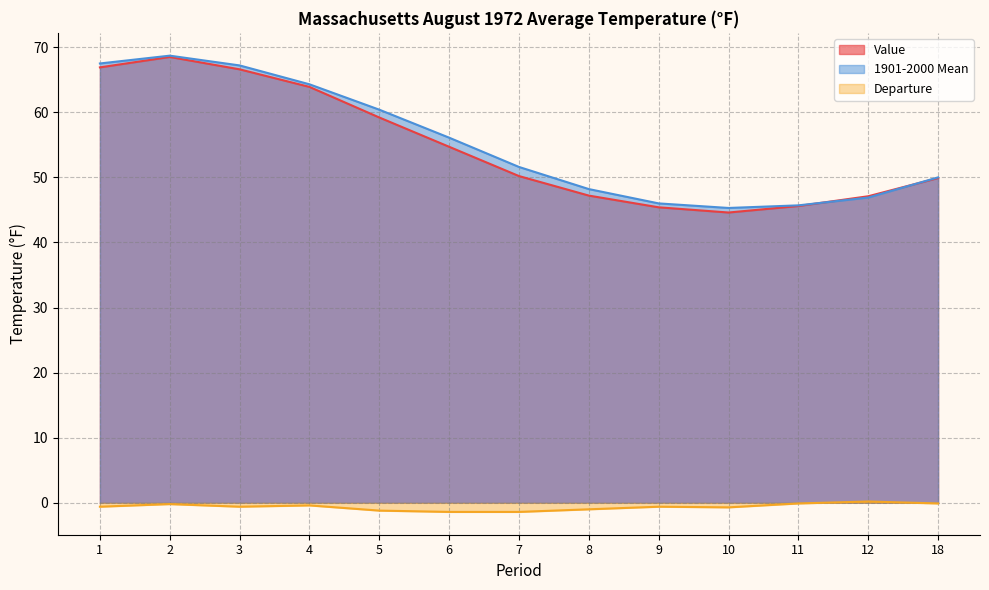

How many data points in Departure are above 0?

1